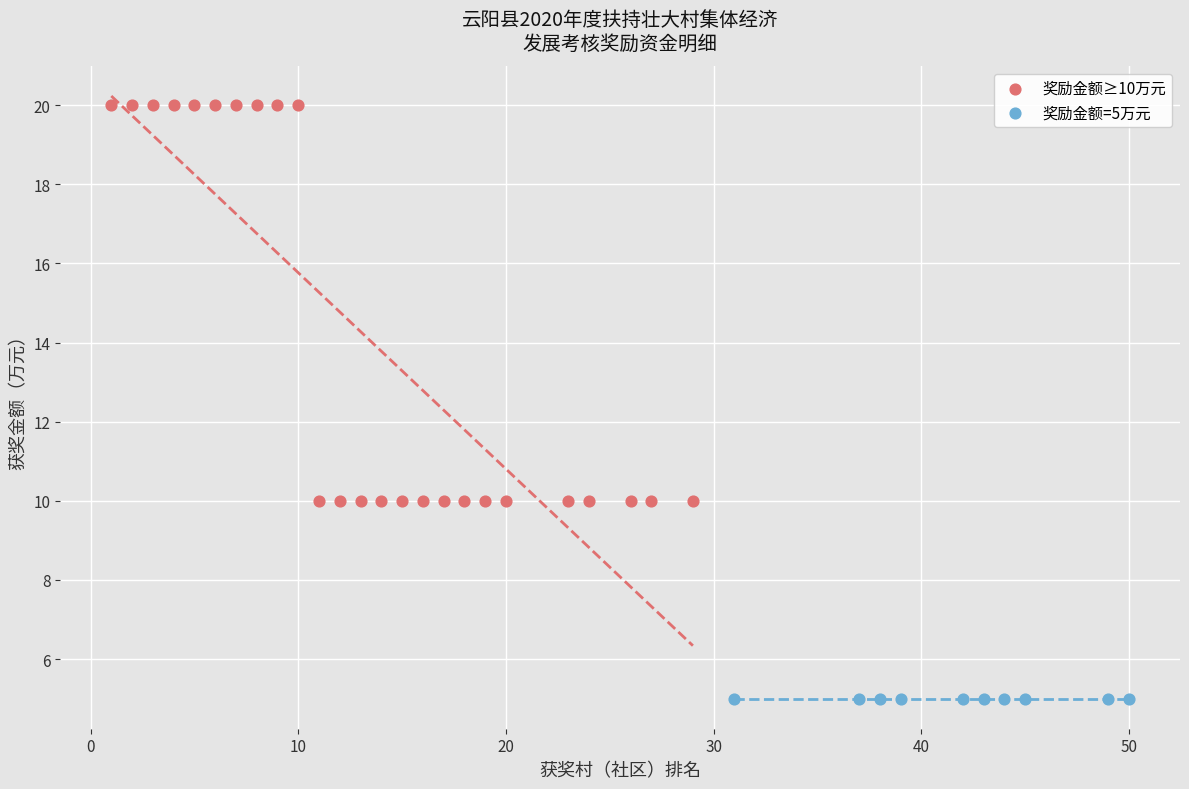

Which series reaches the maximum Y coordinate?

奖励金额≥10万元